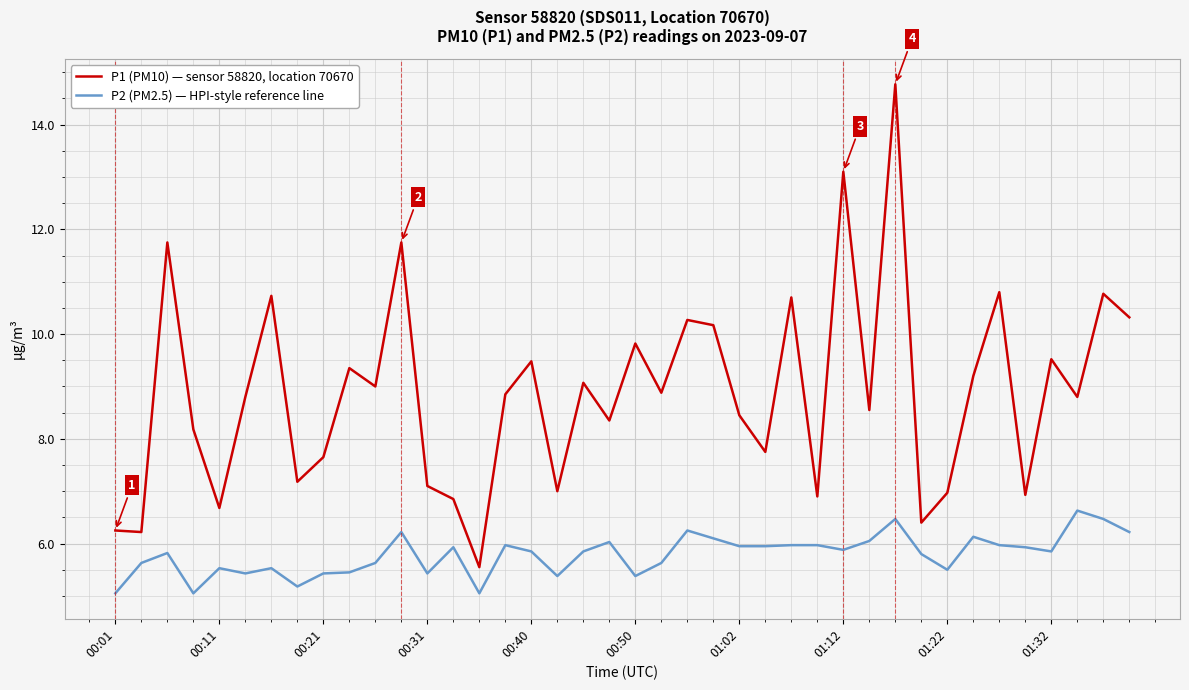

True or false: P1 (PM10) — sensor 58820, location 70670 and P2 (PM2.5) — HPI-style reference line intersect in this chart.

False